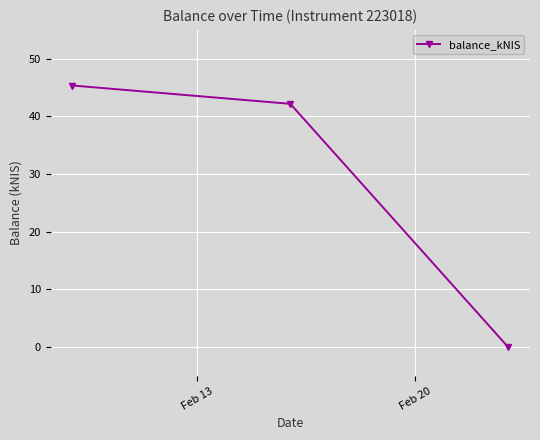

What is the difference between the maximum and minimum values?

45.4